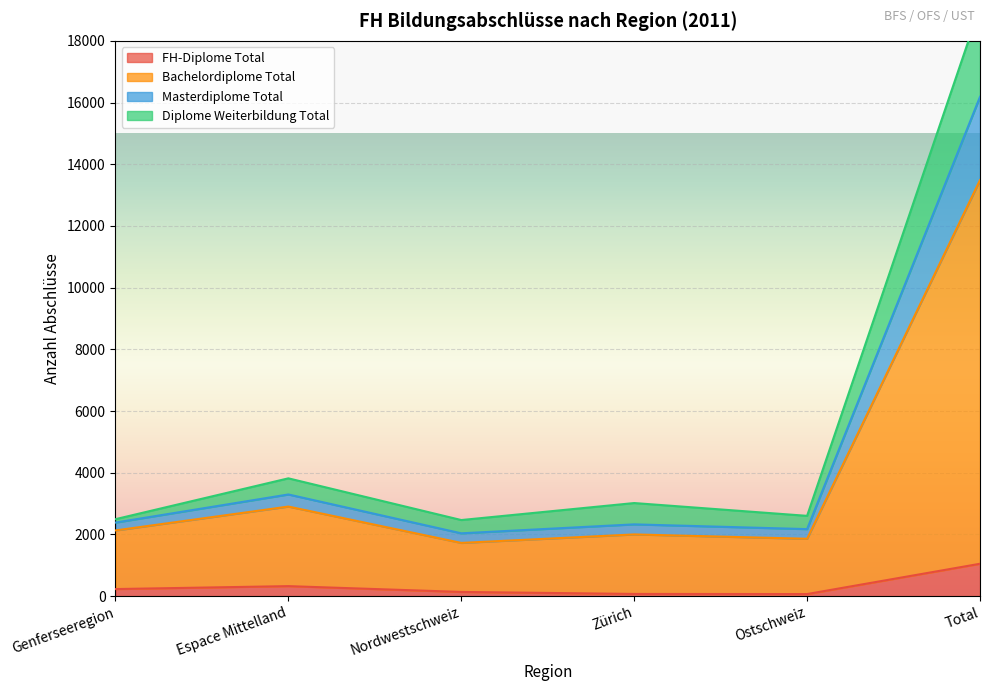

At which label is FH-Diplome Total closest to 560?

Espace Mittelland